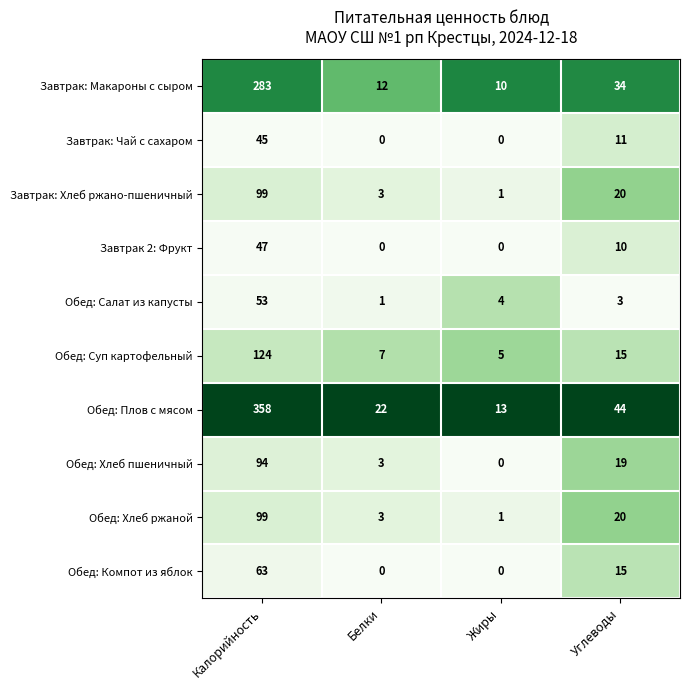

List the labels in order of Обед: Салат из капусты value, largest first.

Калорийность, Жиры, Углеводы, Белки